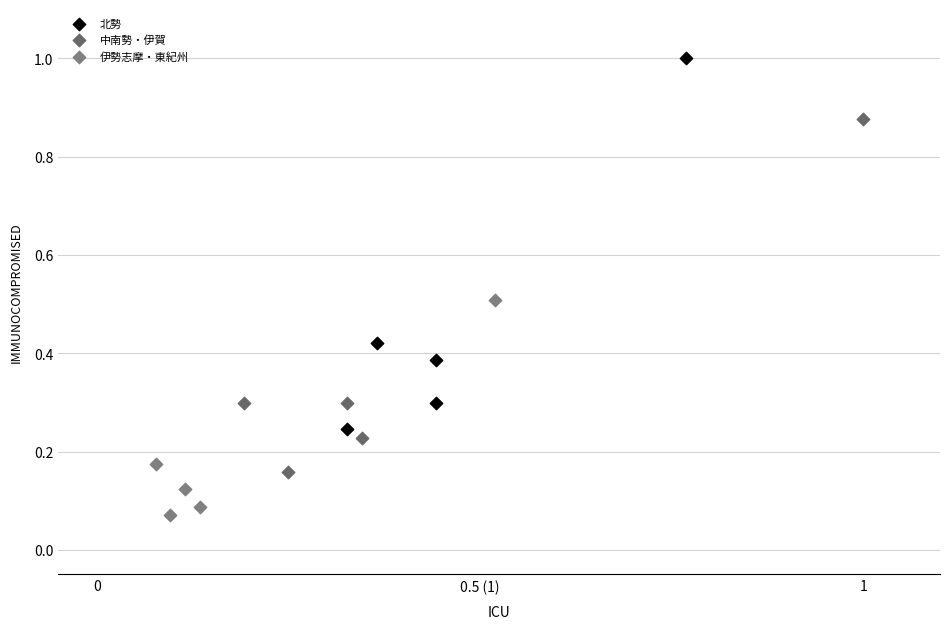

Which series contains the highest Y value?

北勢